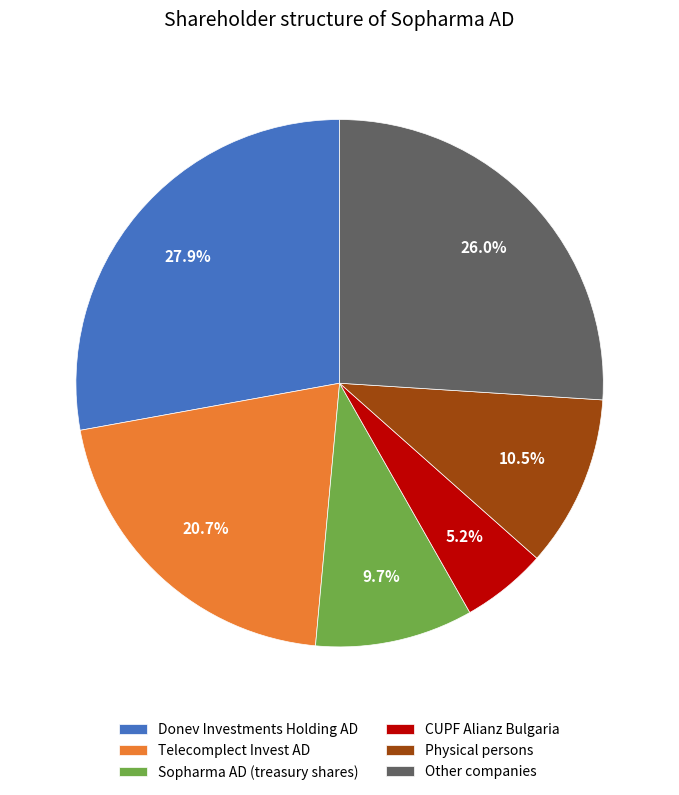

What percentage is the CUPF Alianz Bulgaria slice, to the nearest percent?

5%